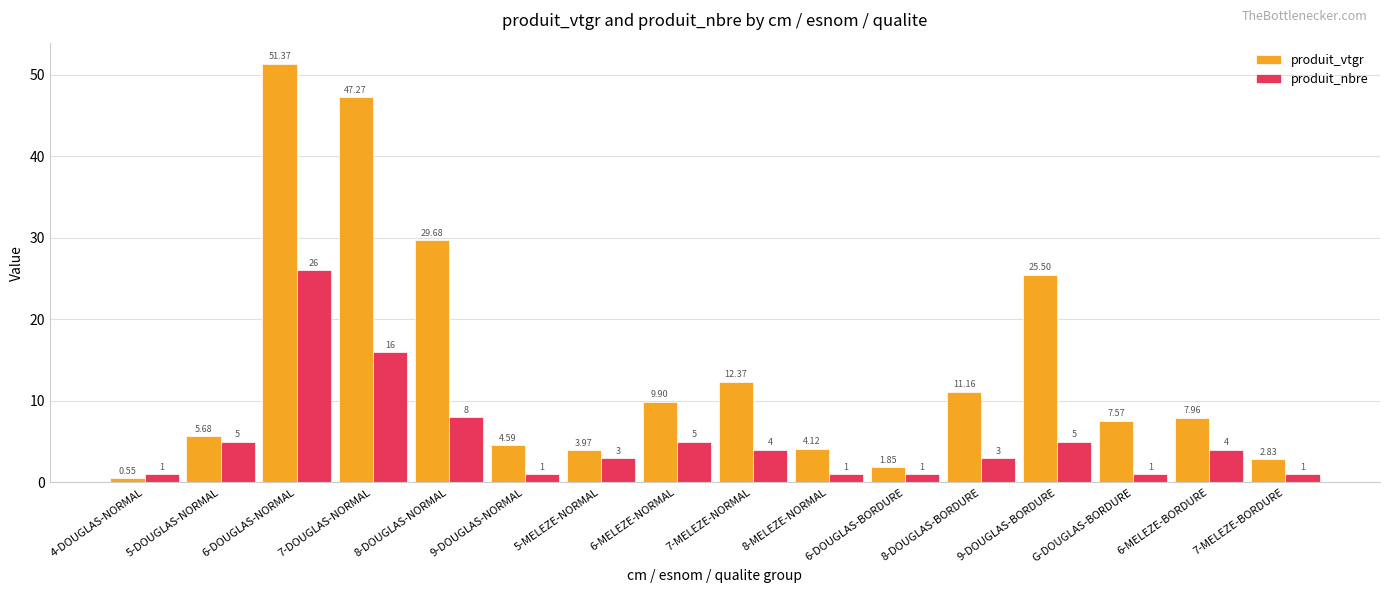

Rank the categories by produit_vtgr value from lowest to highest.

4-DOUGLAS-NORMAL, 6-DOUGLAS-BORDURE, 7-MELEZE-BORDURE, 5-MELEZE-NORMAL, 8-MELEZE-NORMAL, 9-DOUGLAS-NORMAL, 5-DOUGLAS-NORMAL, G-DOUGLAS-BORDURE, 6-MELEZE-BORDURE, 6-MELEZE-NORMAL, 8-DOUGLAS-BORDURE, 7-MELEZE-NORMAL, 9-DOUGLAS-BORDURE, 8-DOUGLAS-NORMAL, 7-DOUGLAS-NORMAL, 6-DOUGLAS-NORMAL